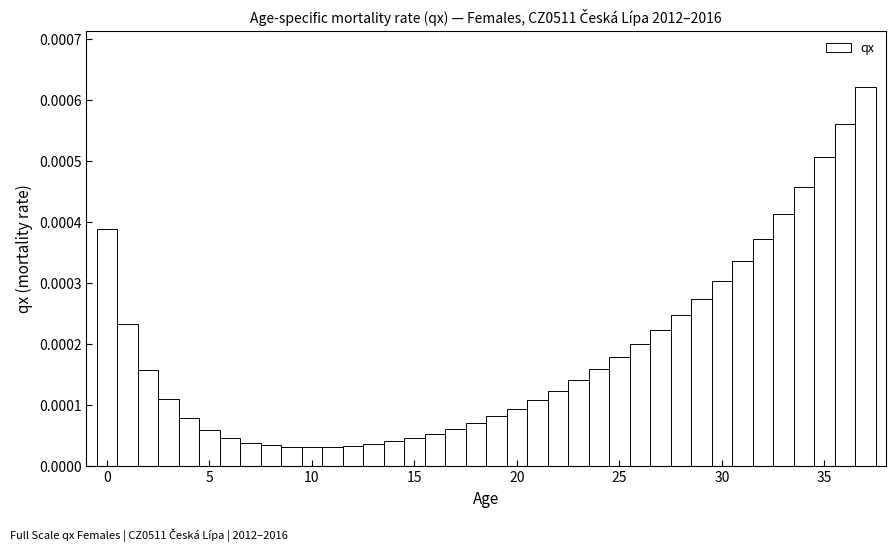

Around what value on the x-axis is the tallest bar? Give the approximate position of its centre, as read against the axis.

37.0